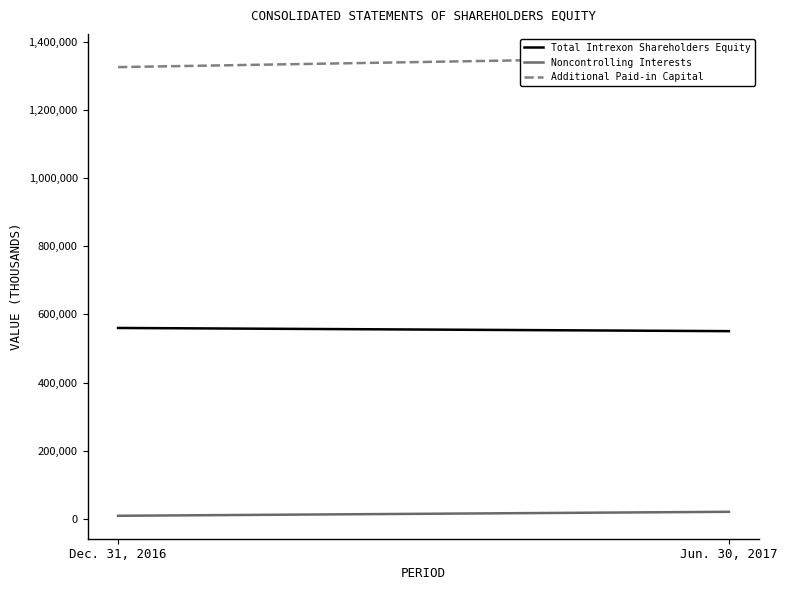

Count the Total Intrexon Shareholders Equity values in the range 550870 to 560237.

2